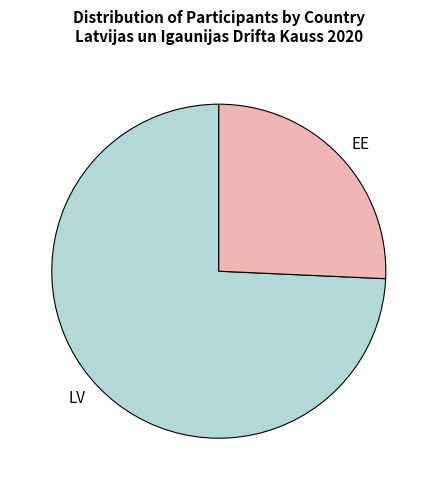

Do LV and EE together represent more than half of the pie?

Yes